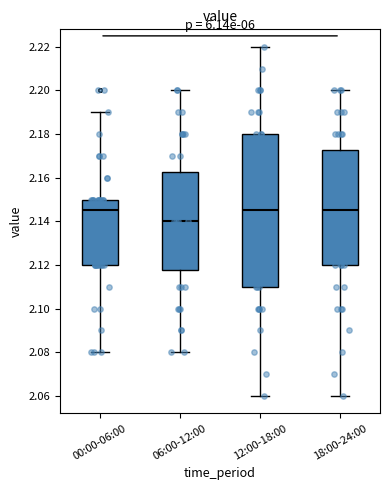

Where does the median line of the box for 00:00-06:00 sit on the y-axis? The values are not printed on the chart, so give them approximately, as read against the axis.

2.146